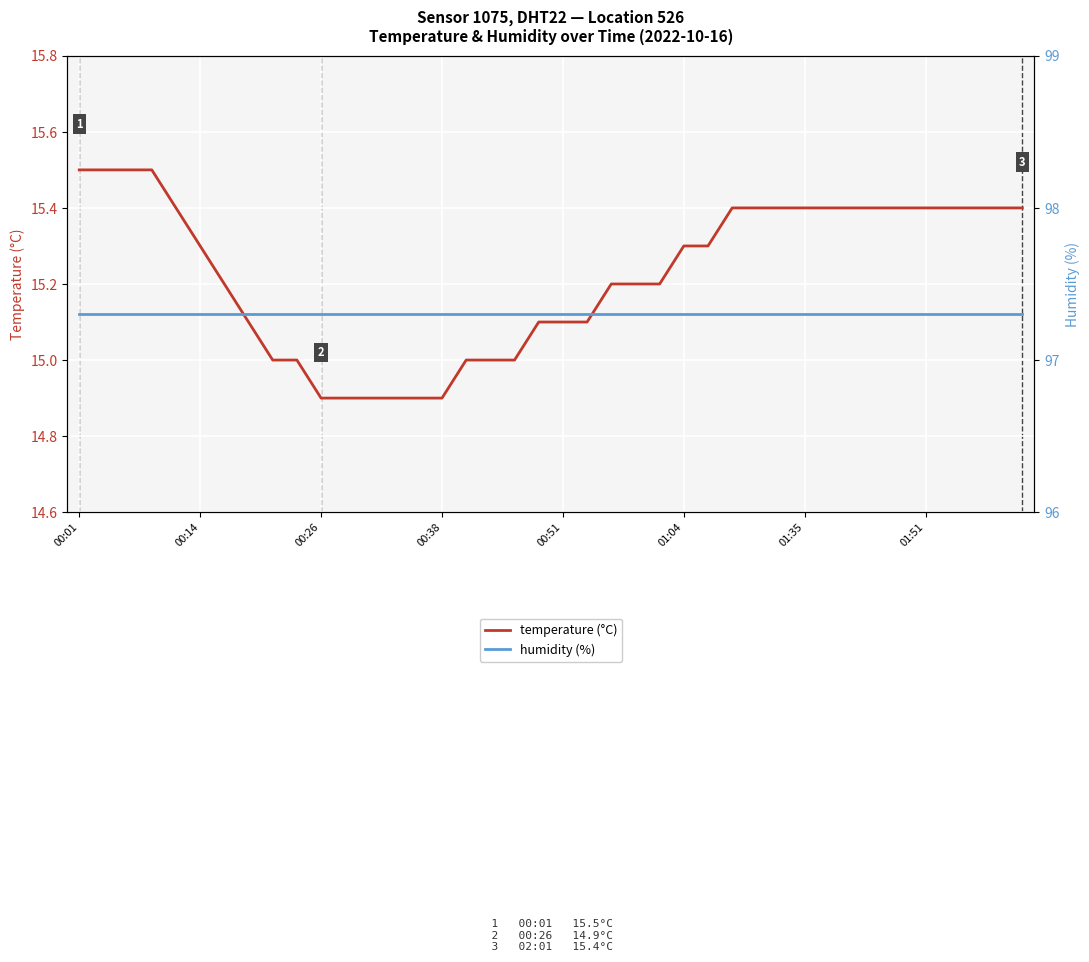

Is the value of temperature (°C) at 22 greater than the value of humidity (%) at 20?

No